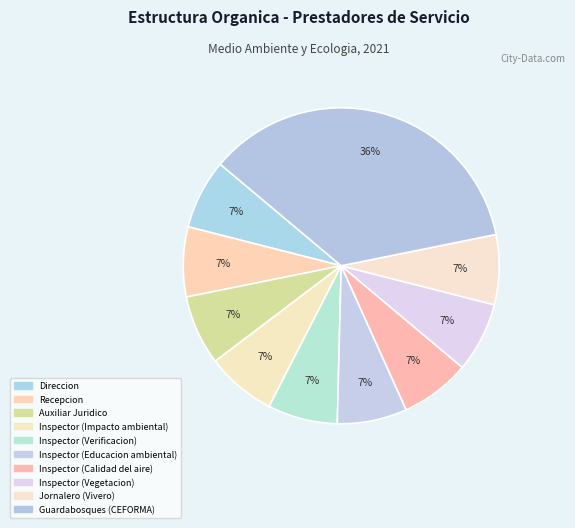

How many segments does this pie chart have?

10